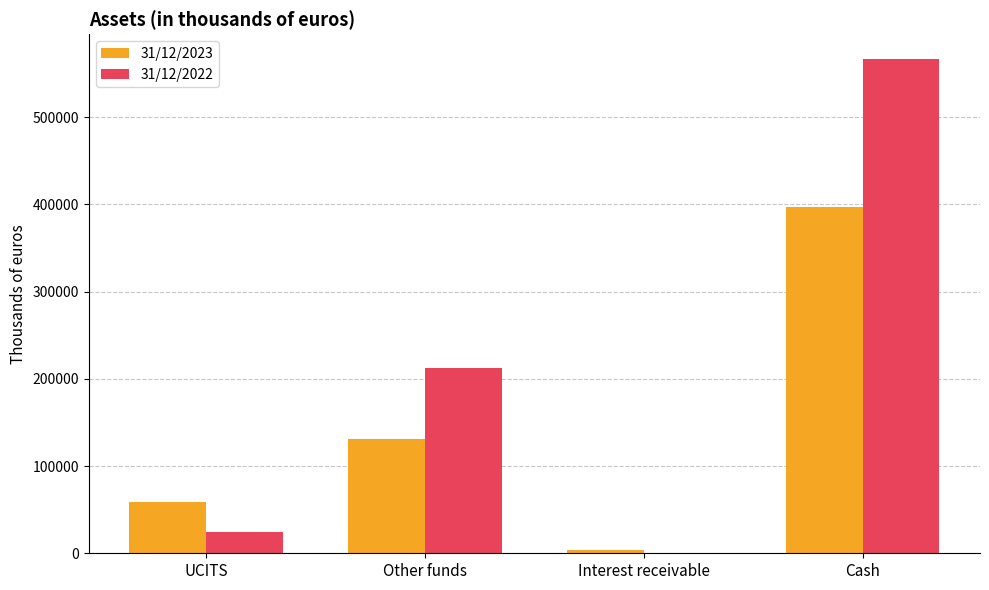

Which category has the highest value in the 31/12/2022 series?

Cash